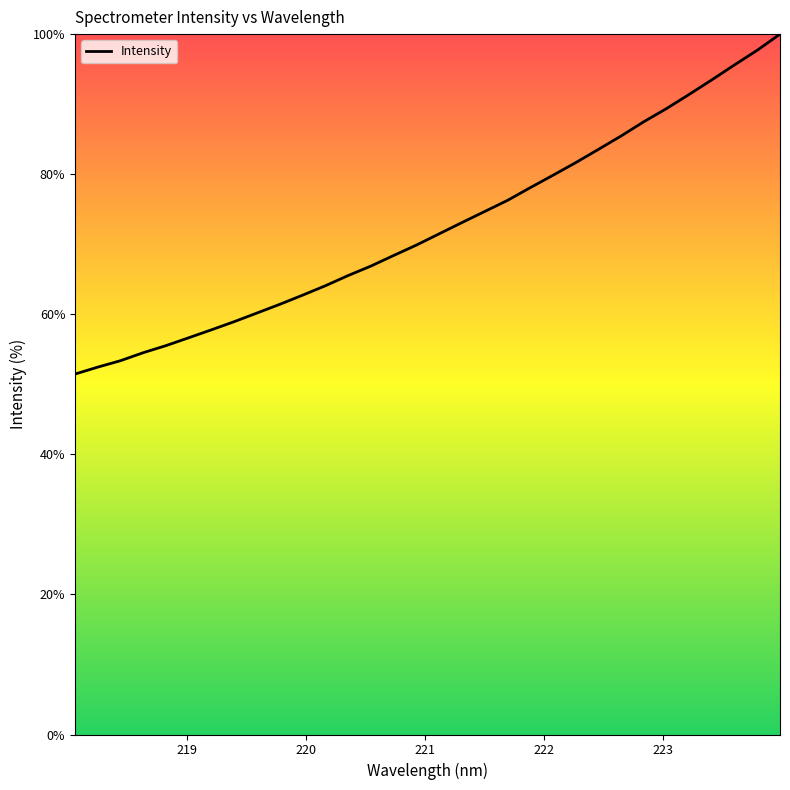

What is the greatest value displayed?

100.0